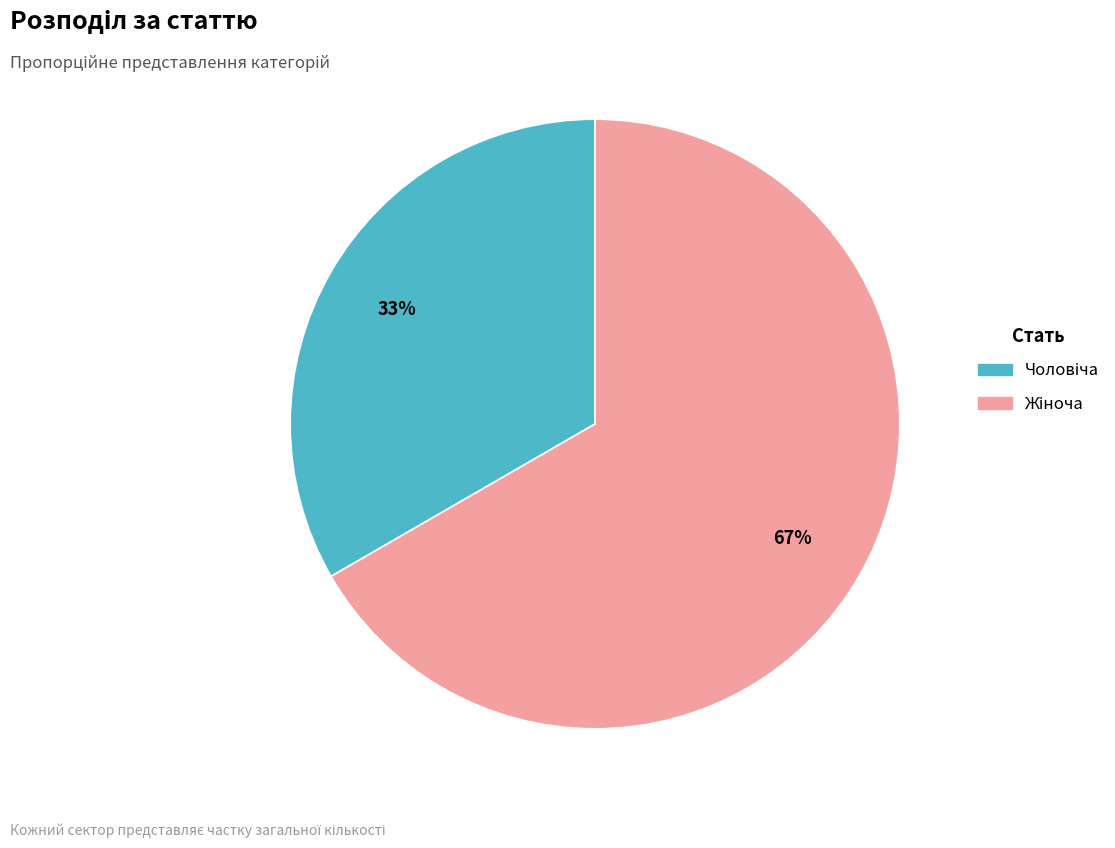

To the nearest percent, what is the average slice percentage?

50%